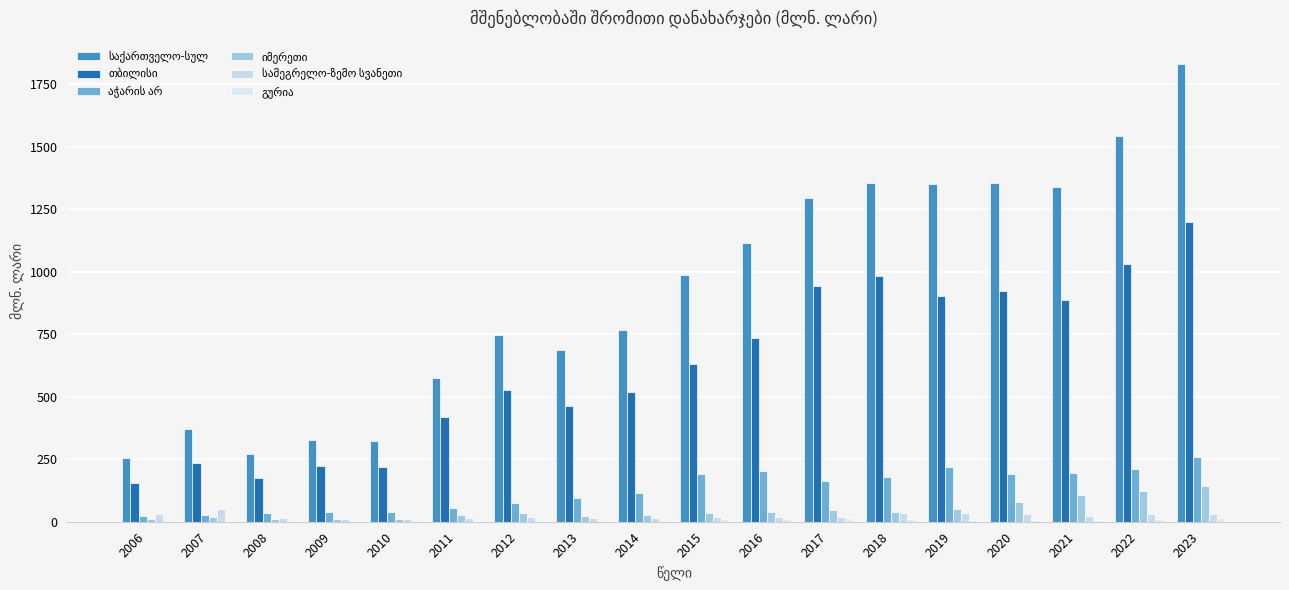

Is it true that თბილისი equals 174.7 at 2008?

True